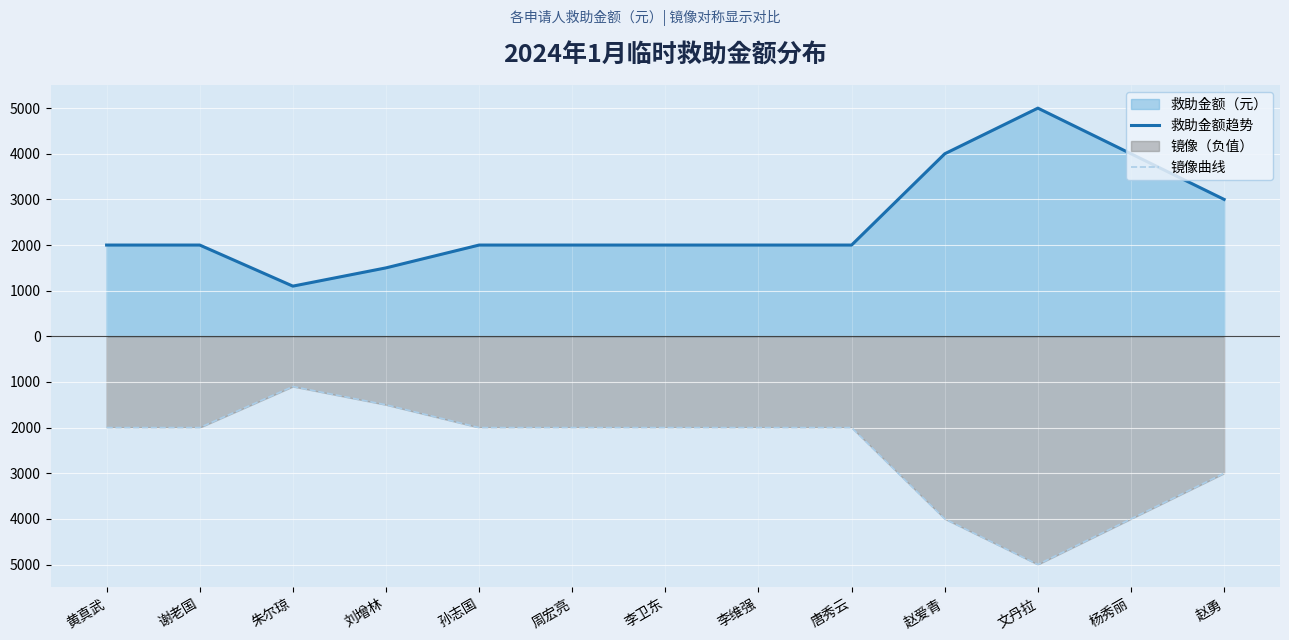

Reading left to right, transcribe all the data shown in this chart.

救助金额趋势: 2000	2000	1100	1500	2000	2000	2000	2000	2000	4000	5000	4000	3000
镜像曲线: -2000	-2000	-1100	-1500	-2000	-2000	-2000	-2000	-2000	-4000	-5000	-4000	-3000